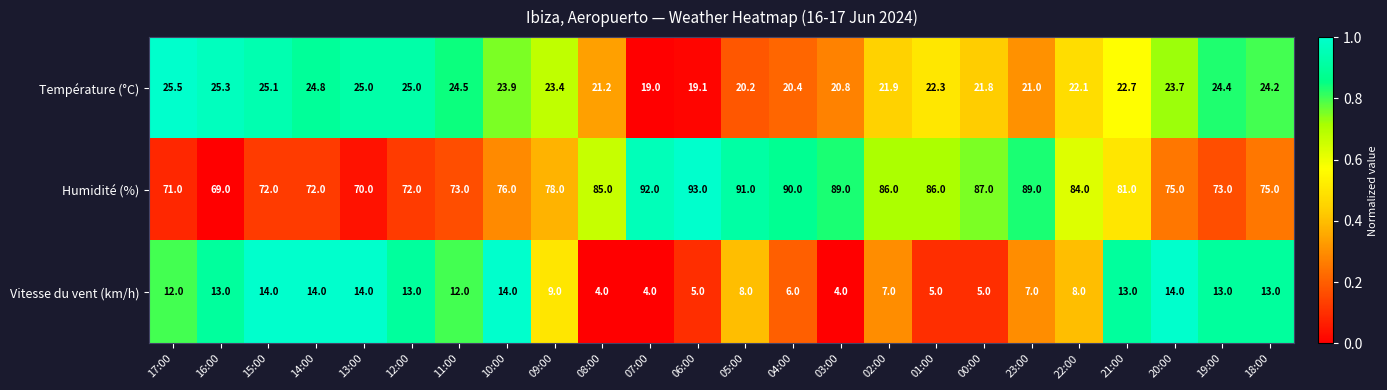

Rank the series by their average value, from highest to lowest.

Humidité (%), Température (°C), Vitesse du vent (km/h)